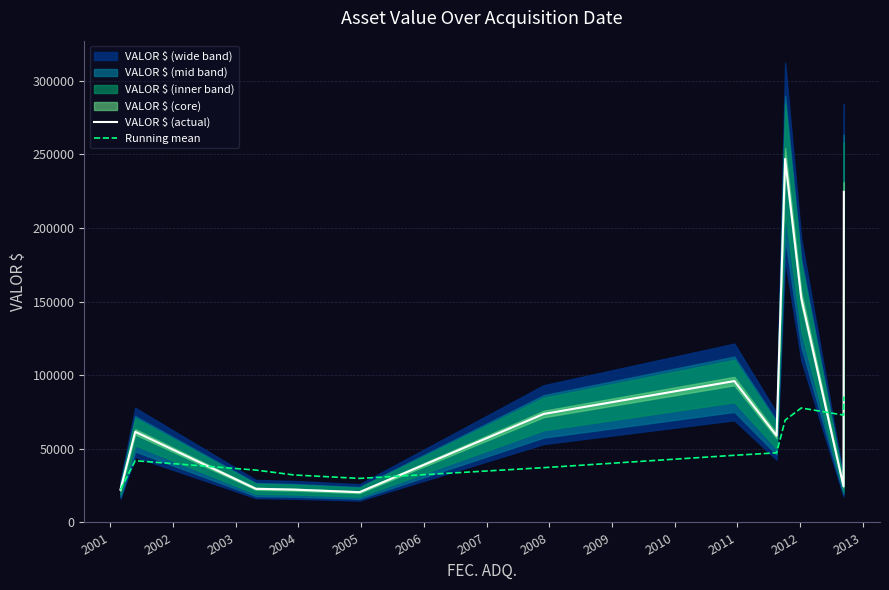

Which series has the widest spread of values?

VALOR $ (actual)